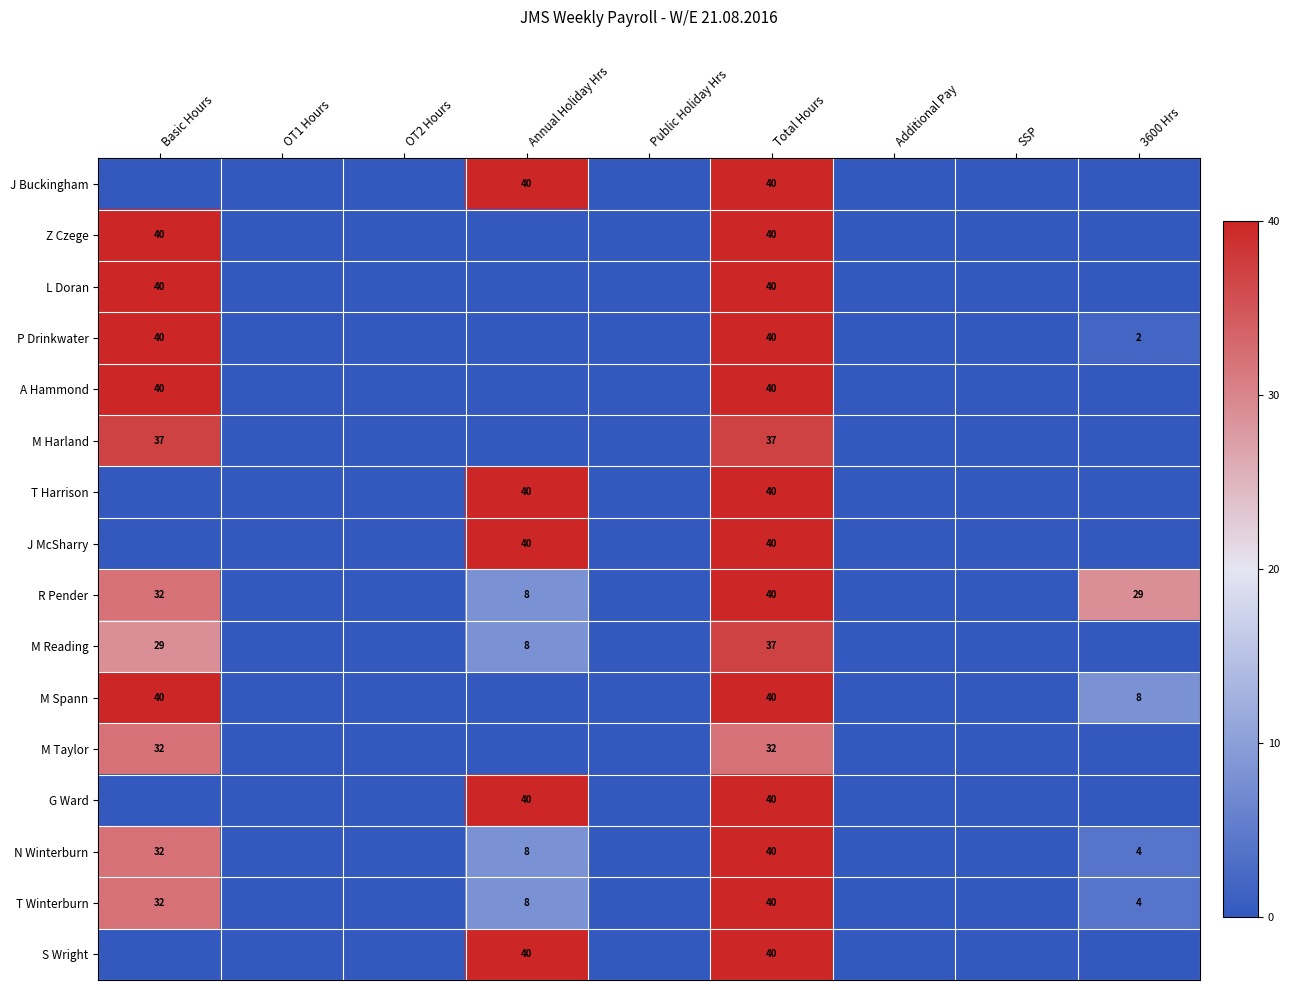

True or false: P Drinkwater has a value of 27 at Total Hours.

False